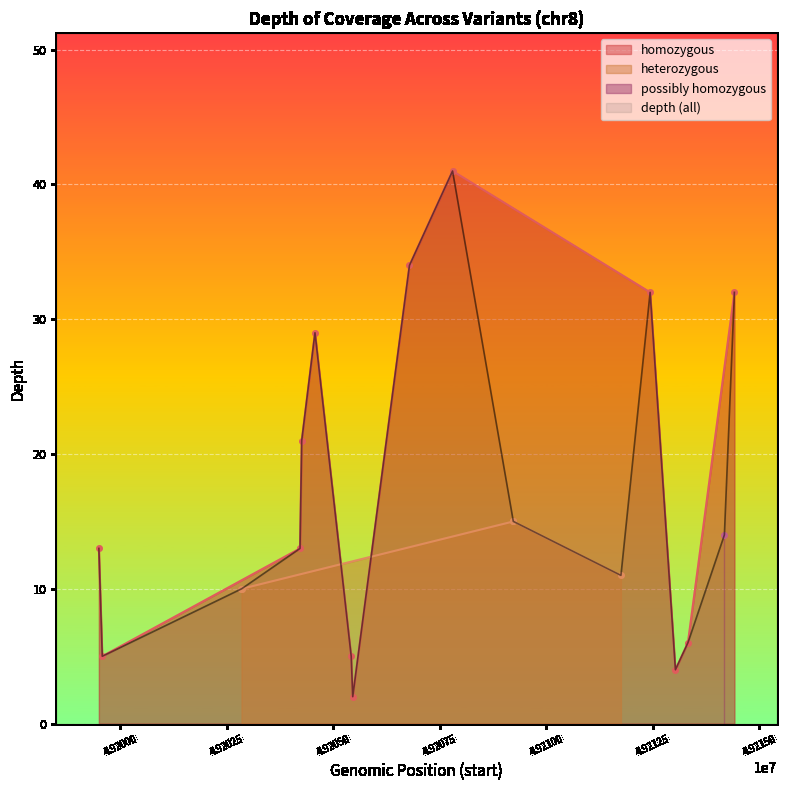

How many points are higher than both their immediate neighbors (excluding endpoints)?

3